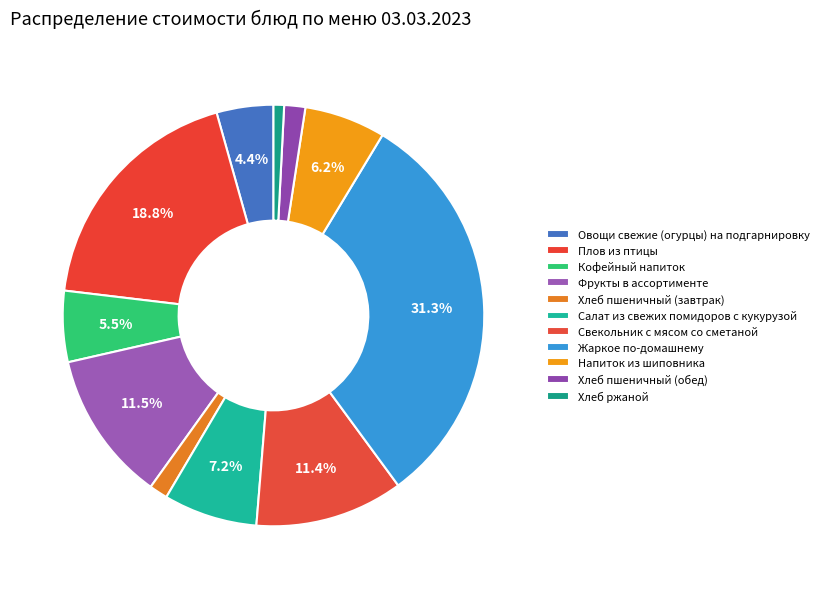

The Свекольник с мясом со сметаной slice represents 1% of the pie. True or false?

False